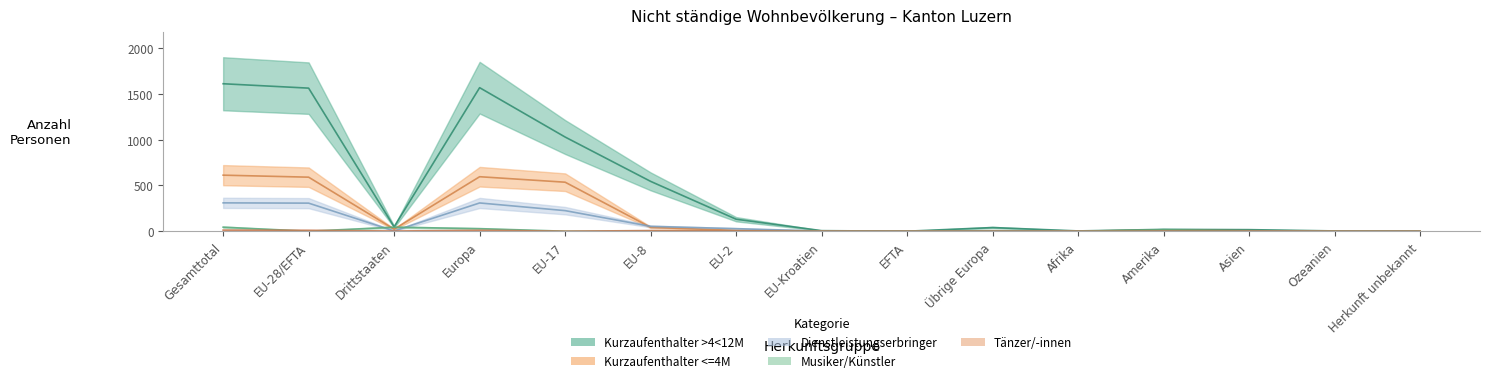

What is the difference between the Kurzaufenthalter >4<12M (Total) values at Europa and Gesamttotal?

43